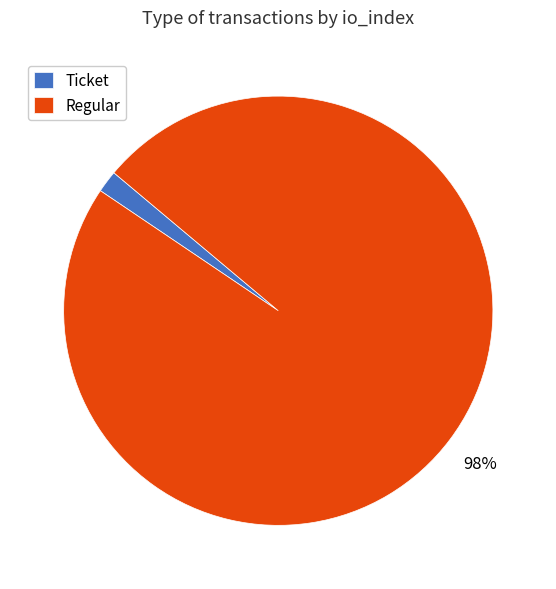

The Ticket slice represents 13% of the pie. True or false?

False